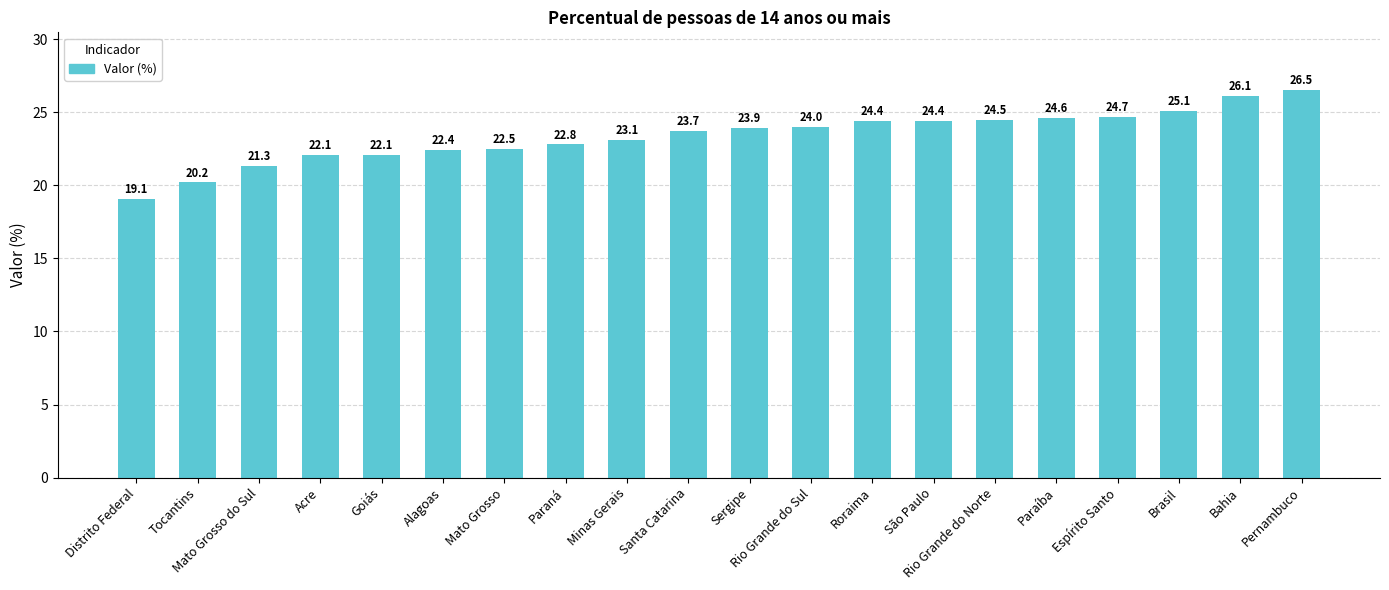

What is the label of the 12th bar from the right?

Minas Gerais